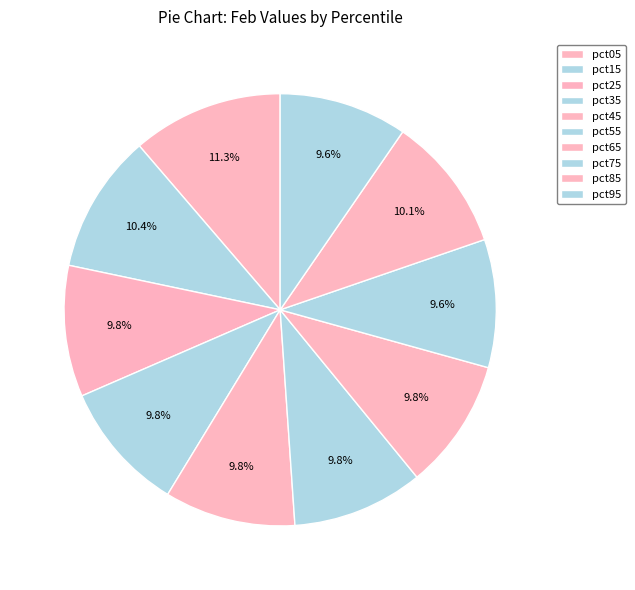

How much of the chart is everything except pct25?

90.2%